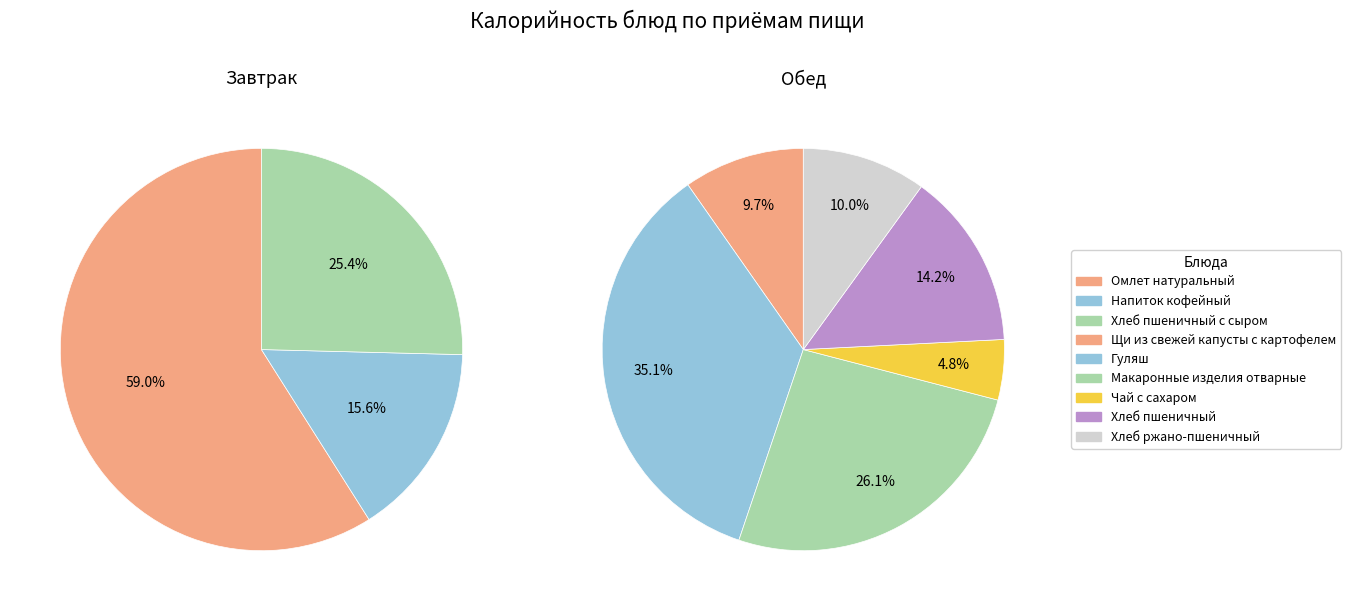

Does Щи из свежей капусты с картофелем account for over 50% of the chart?

No